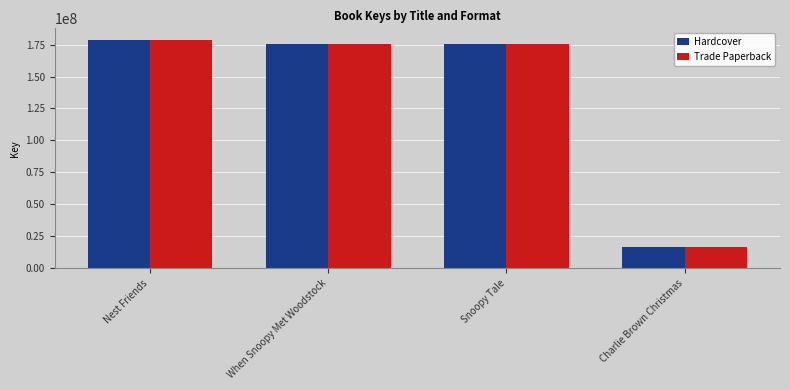

What is the smallest value displayed?

16352365